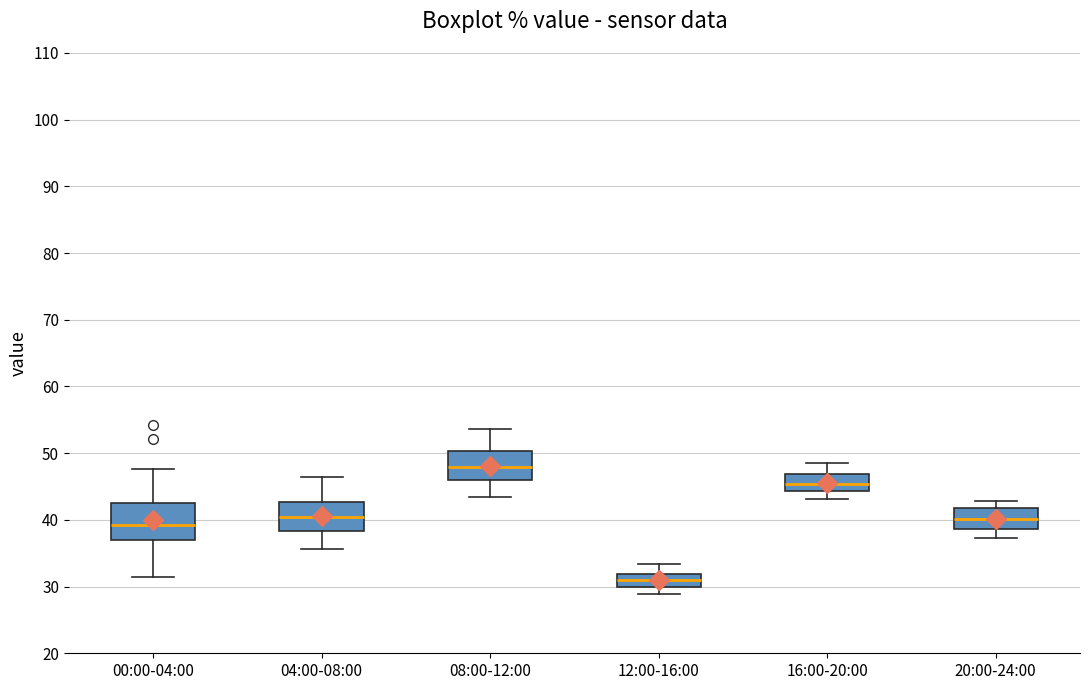

Reading left to right, read every box against the y-axis: the position of its median line, the range the box covers, and the ends of its whiskers. The values are not printed on the chart, so give them approximately, as read against the axis.

00:00-04:00: median 39, box 37 to 43, whiskers 32 to 48
04:00-08:00: median 40, box 38 to 43, whiskers 36 to 47
08:00-12:00: median 48, box 46 to 50, whiskers 43 to 54
12:00-16:00: median 31, box 30 to 32, whiskers 29 to 33
16:00-20:00: median 45, box 44 to 47, whiskers 43 to 49
20:00-24:00: median 40, box 39 to 42, whiskers 37 to 43